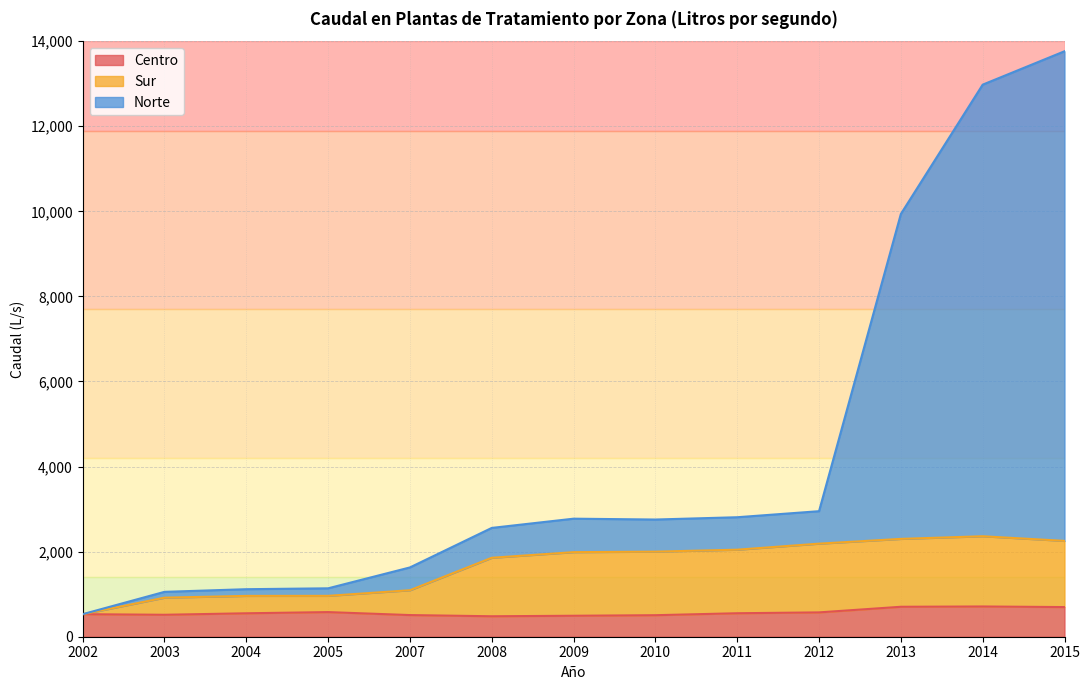

How many data points in Norte are above 2755?

6